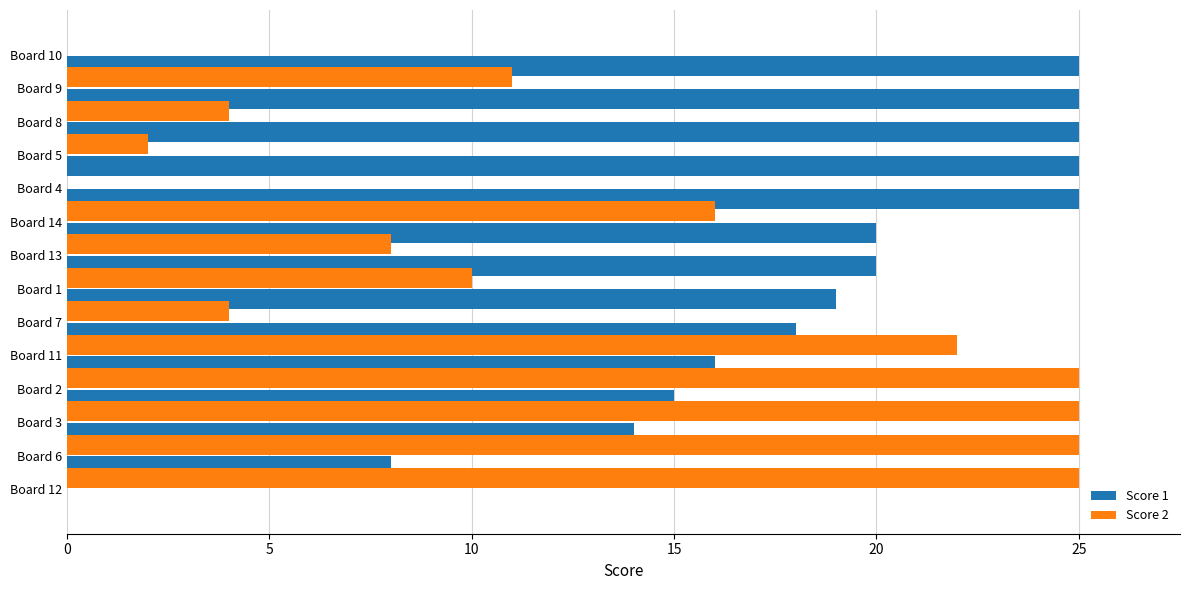

Which series has the largest total across all categories?

Score 1